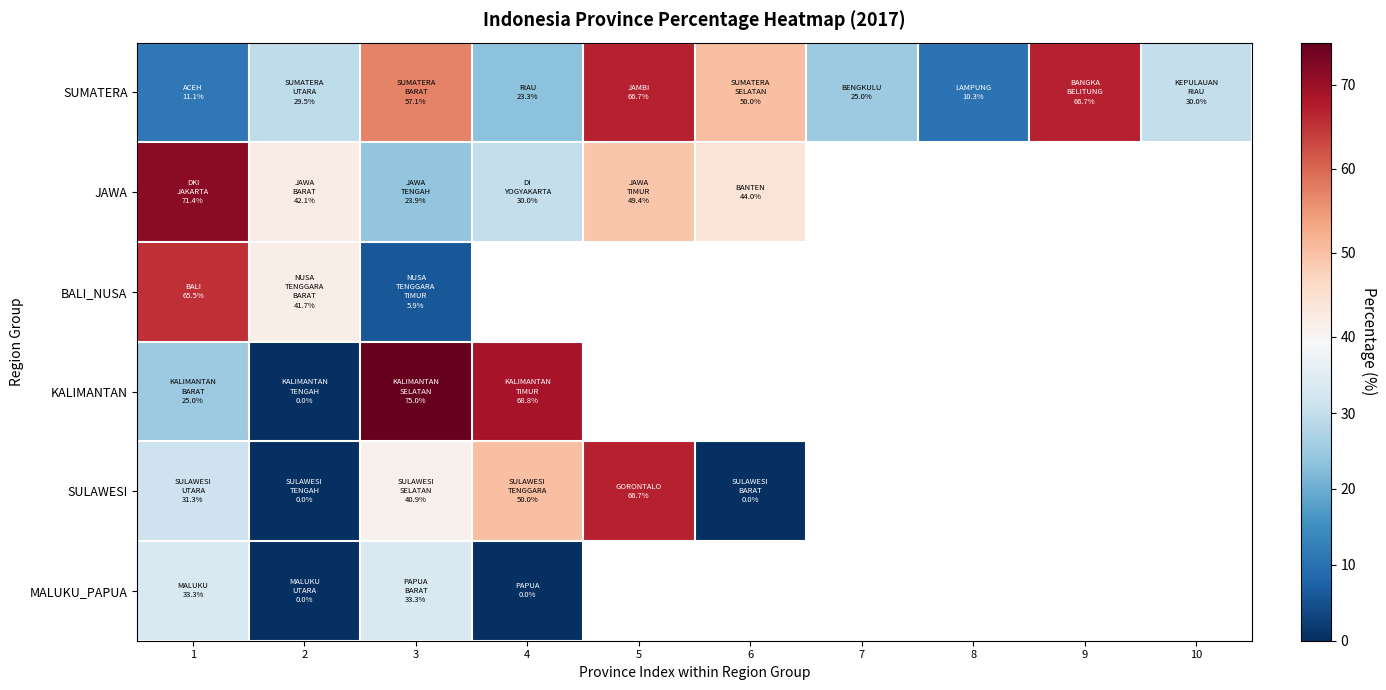

The SUMATERA series shows 38.8 at 4. True or false?

False